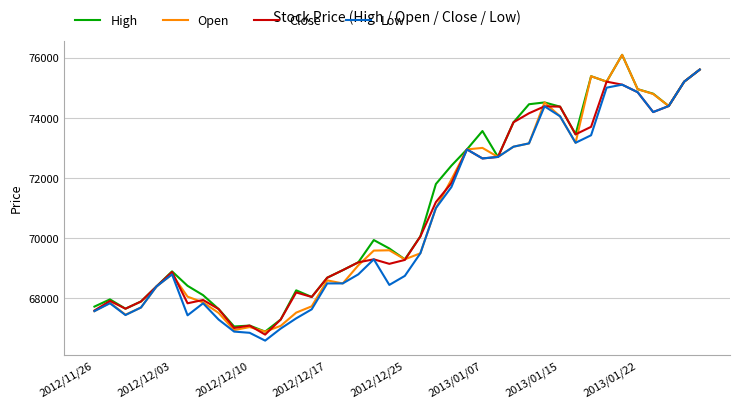

What is the greatest value displayed?

76090